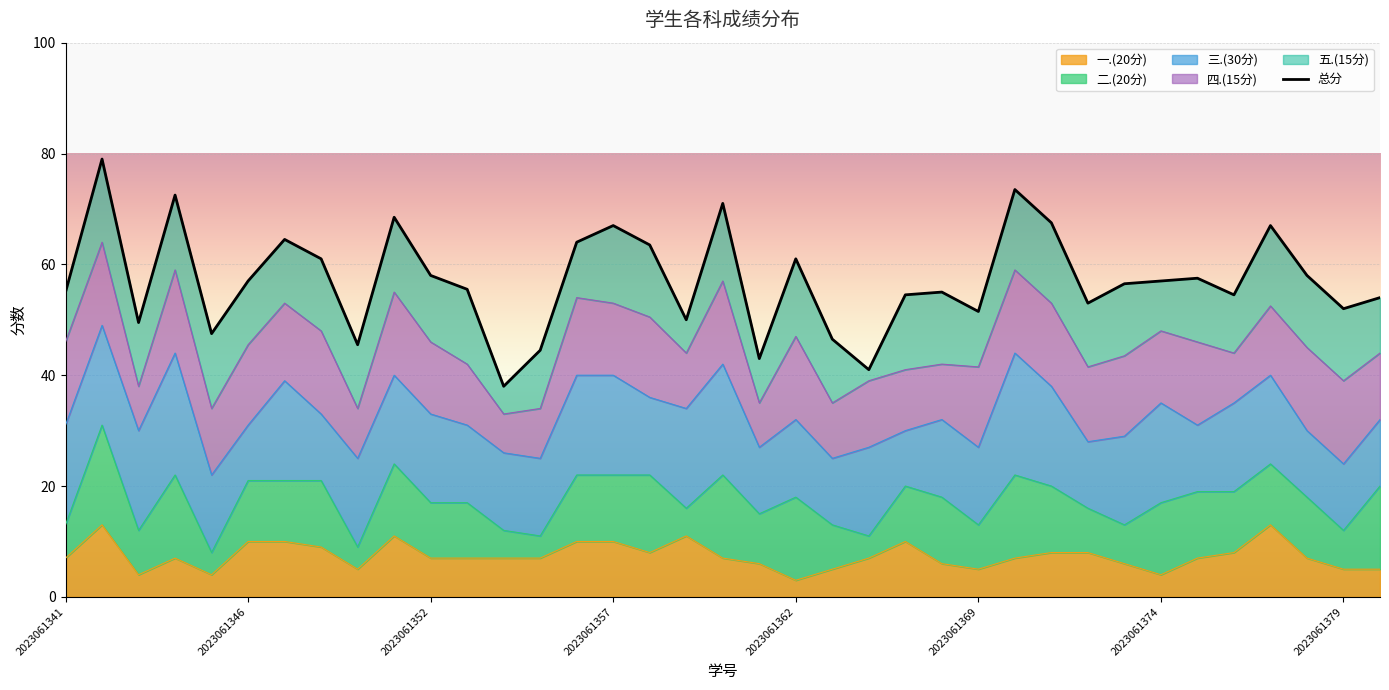

How many categories are shown in the chart?

37